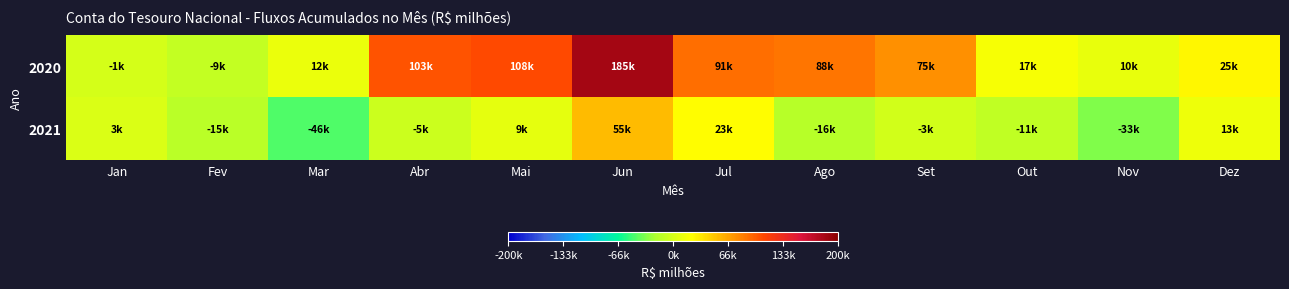

Reading left to right, list all the values displayed in this chart.

2020: Jan=-1409.3	Fev=-9391.5	Mar=11994.0	Abr=103172.4	Mai=108216.6	Jun=185258.5	Jul=91060.7	Ago=88074.7	Set=75015.3	Out=17370.4	Nov=9619.6	Dez=25213.2
2021: Jan=2567.3	Fev=-14674.4	Mar=-45810.9	Abr=-5401.4	Mai=9160.1	Jun=55383.8	Jul=22545.4	Ago=-15635.8	Set=-2592.5	Out=-10974.9	Nov=-32973.4	Dez=13404.4